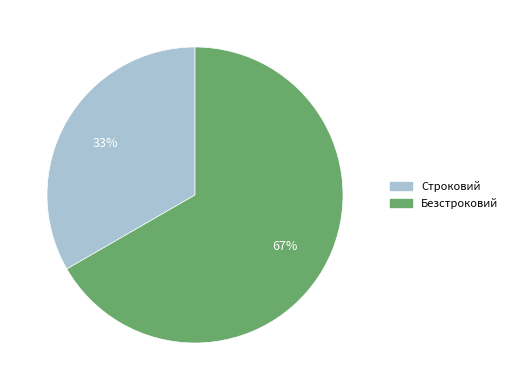

Does Строковий represent more than half of the total?

No